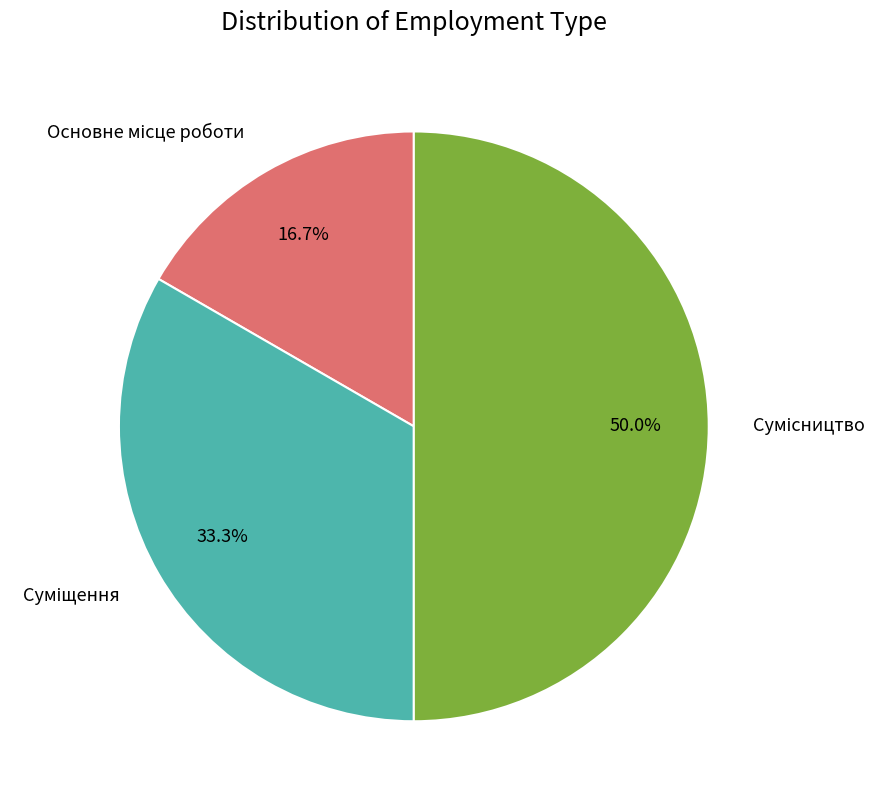

Which slice is the smallest?

Основне місце роботи